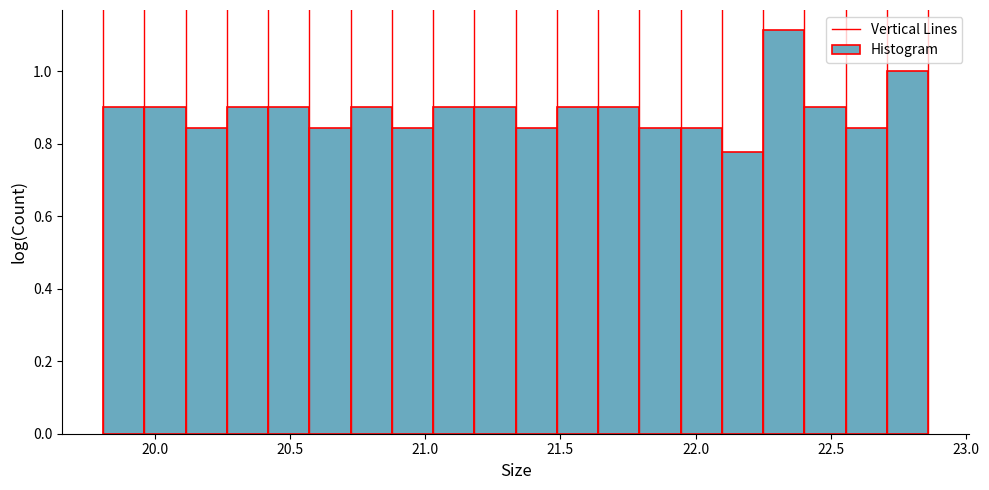

Read against the x-axis, roughly where is the centre of the tallest bar?

22.35